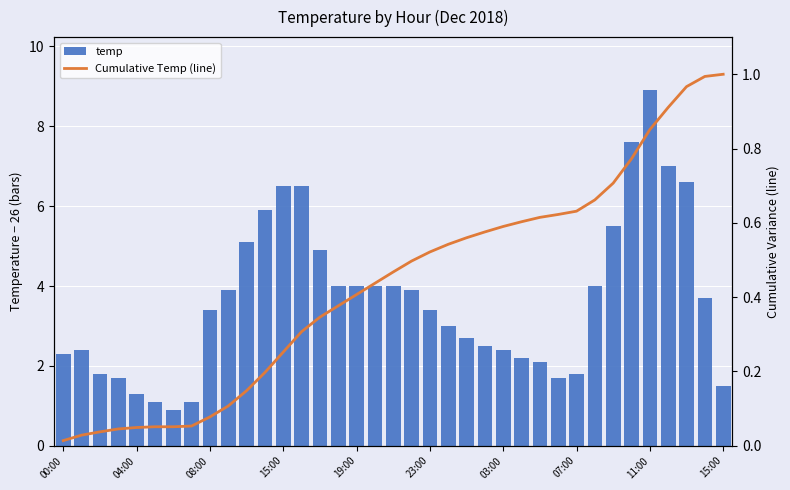

At which category does the chart reach its minimum across all series?

00:00